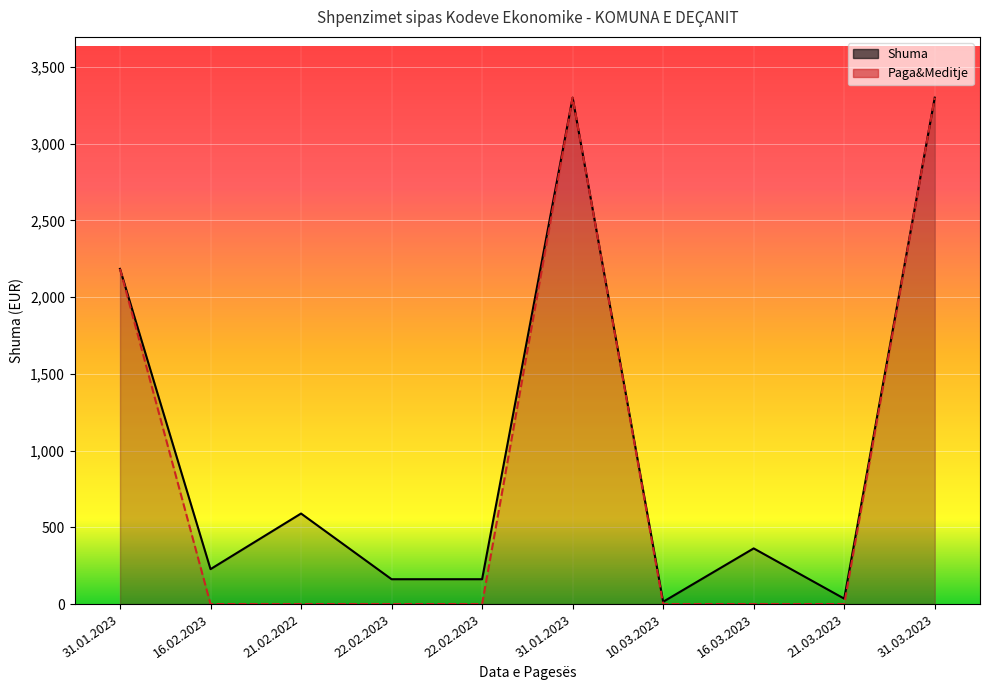

How many lines are shown in the chart?

2